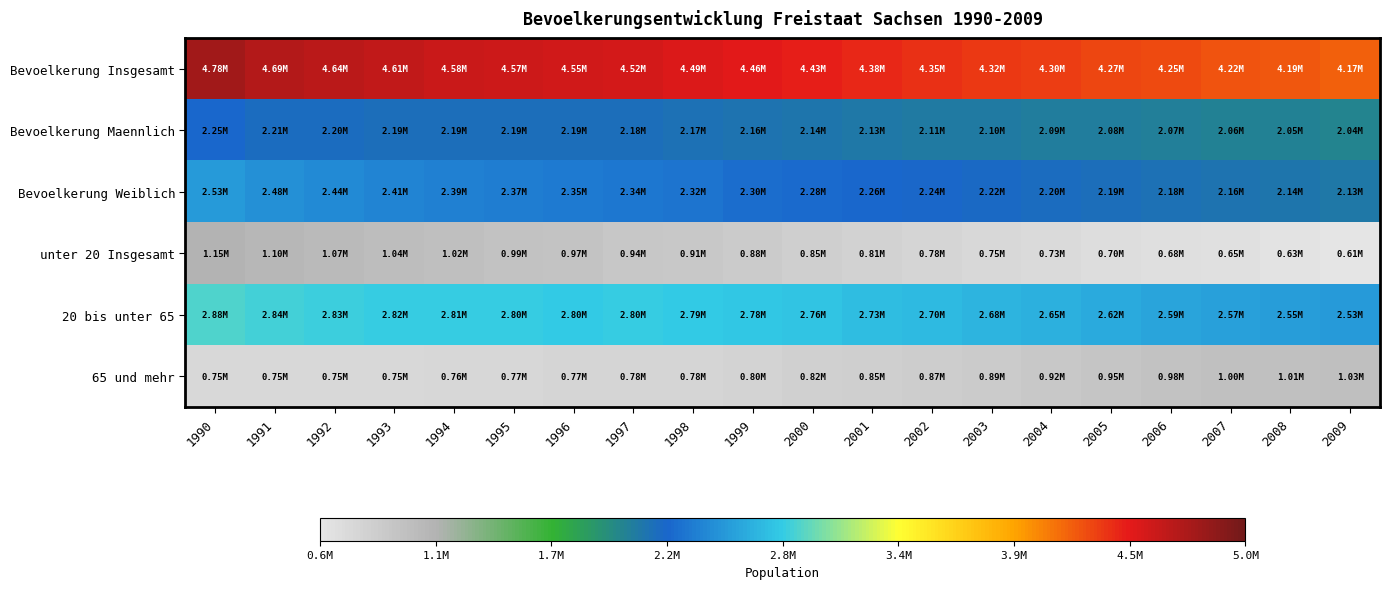

Which series has the largest total across all categories?

Bevoelkerung Insgesamt